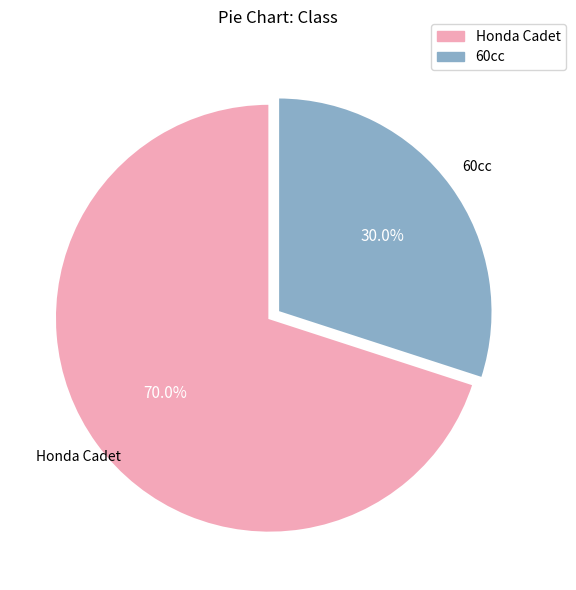

Which slice is the largest?

Honda Cadet